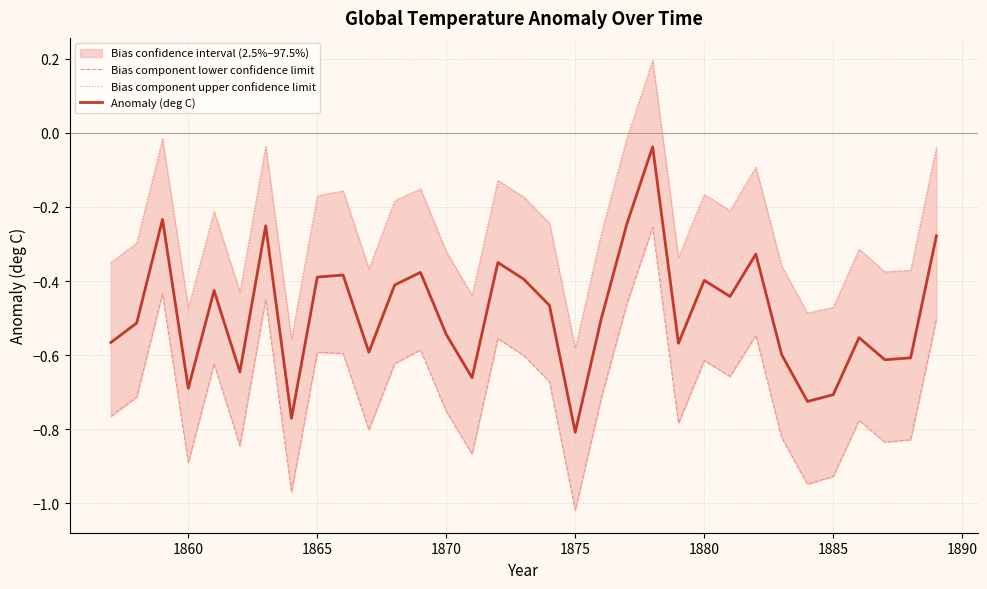

In Bias component upper confidence limit, how many points are higher than both neighbors (excluding endpoints)?

10